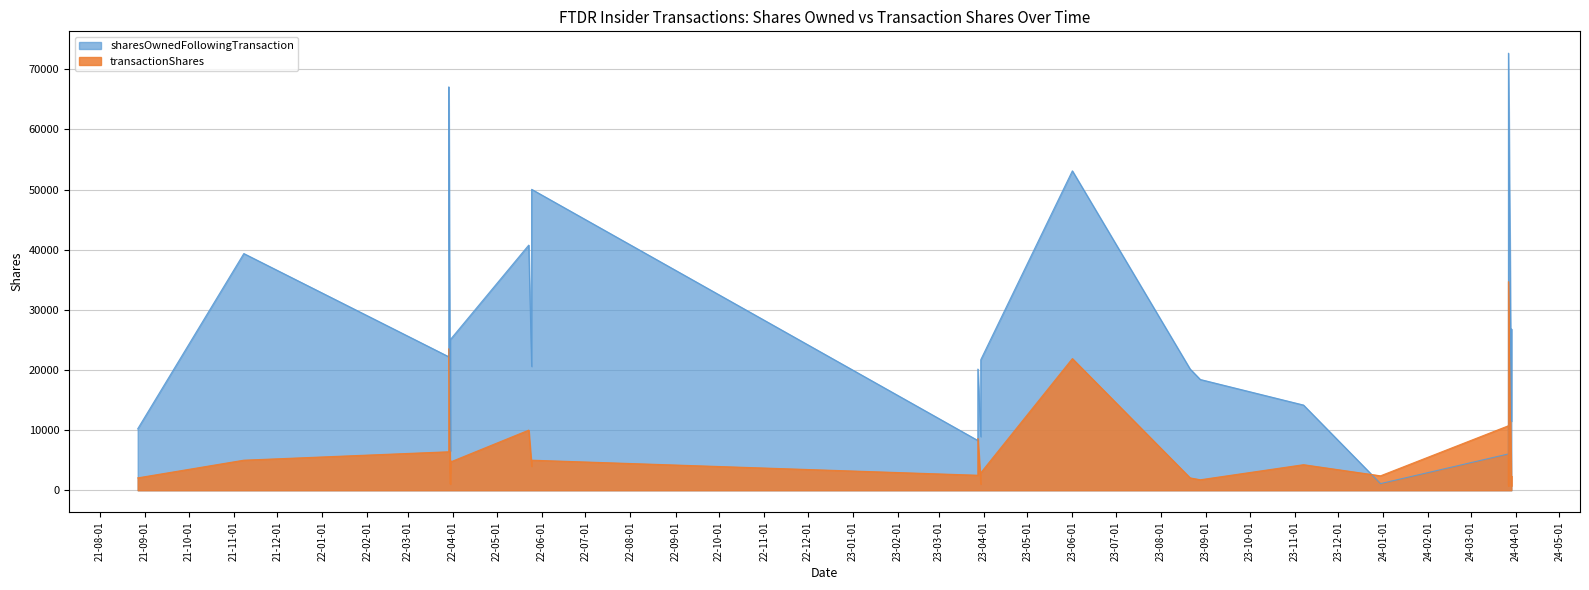

The sharesOwnedFollowingTransaction series shows 8270 at 2023-03-28. True or false?

True